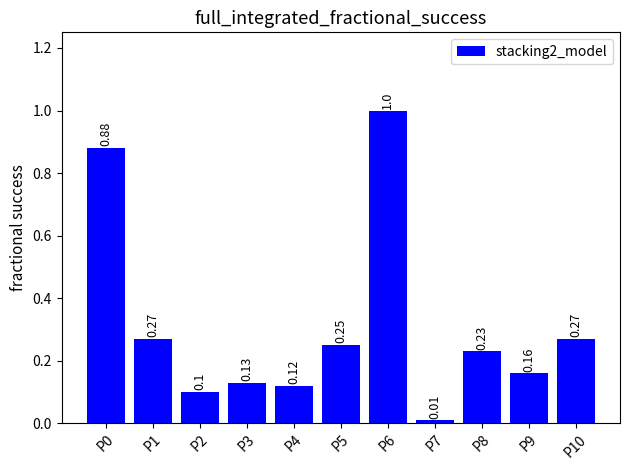

What is the change in value from P7 to P8?

+0.2